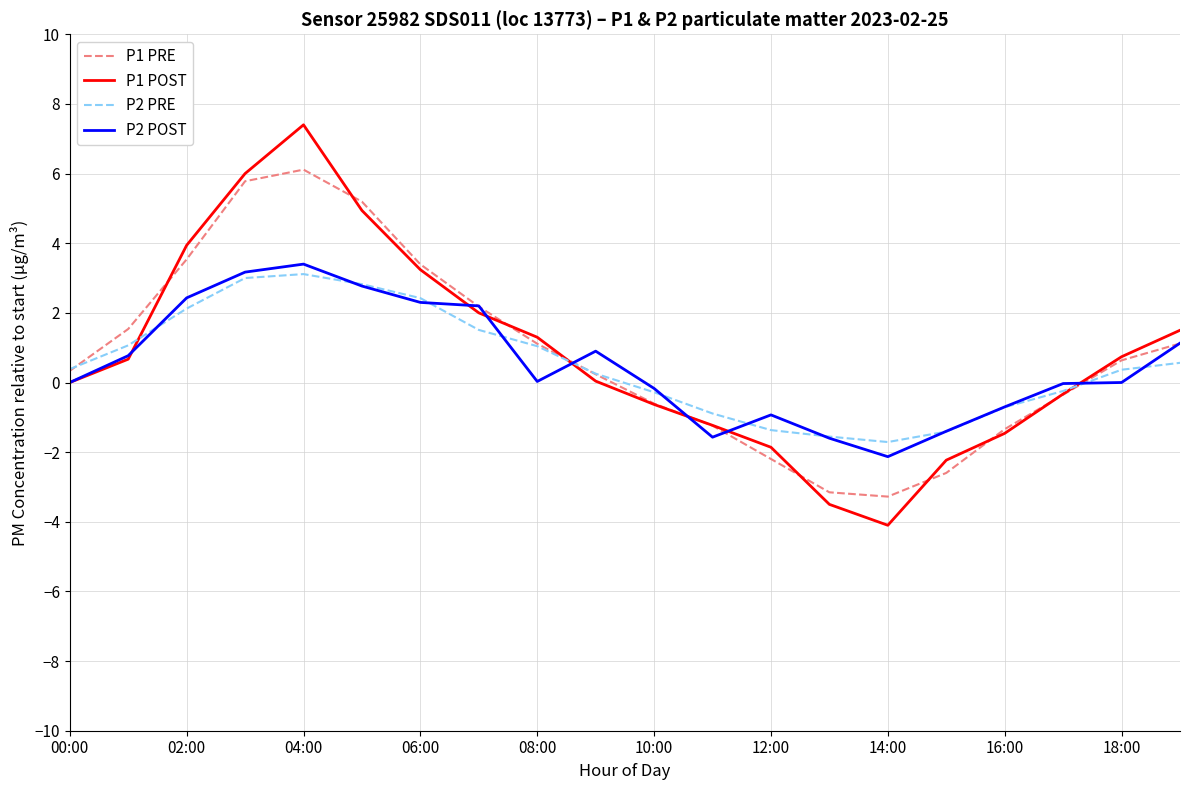

What is the difference between the maximum and minimum values in the P2 PRE series?

4.8